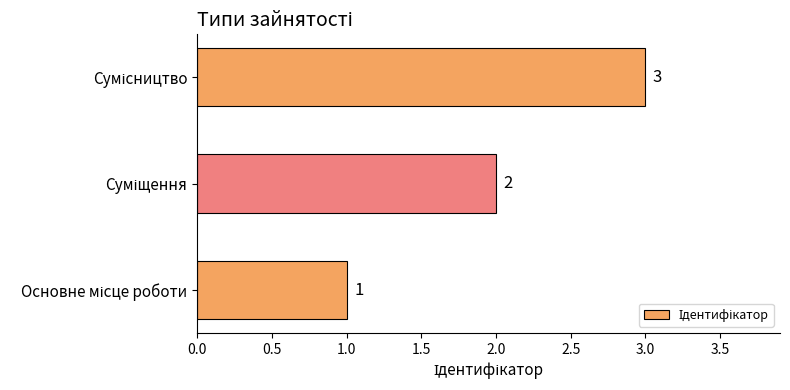

What is the maximum value shown in the chart?

3